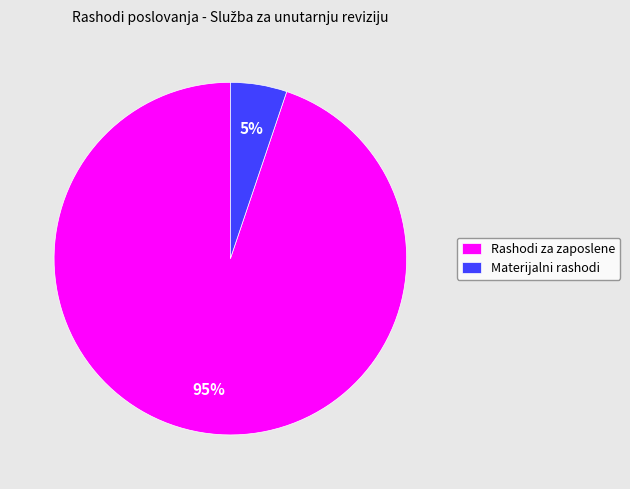

To the nearest percent, what is the difference between the Rashodi za zaposlene and Materijalni rashodi slice percentages?

90%